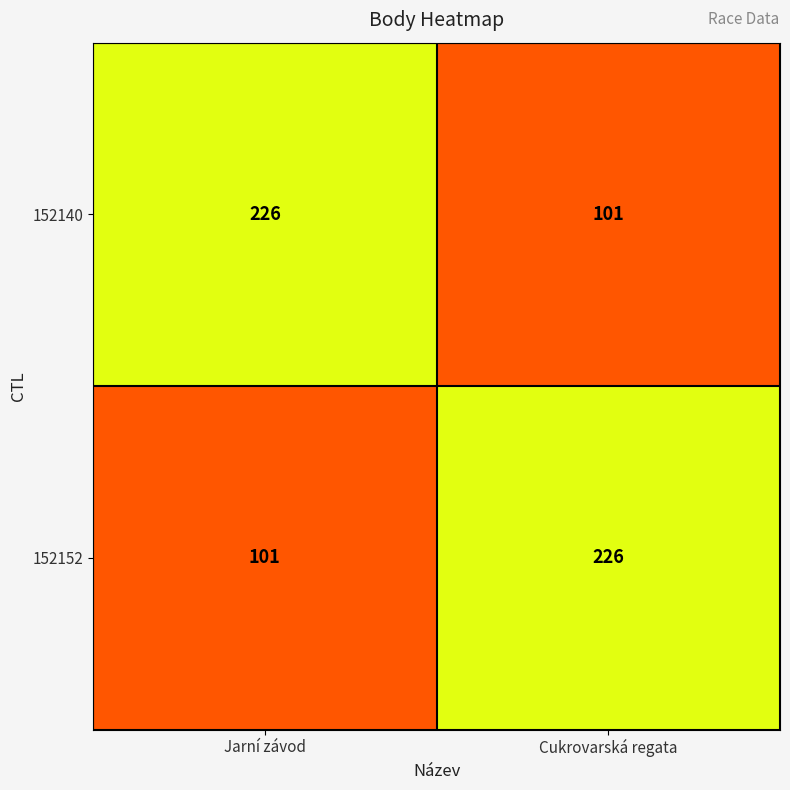

Reading left to right, list all the values displayed in this chart.

152140: 226	101
152152: 101	226